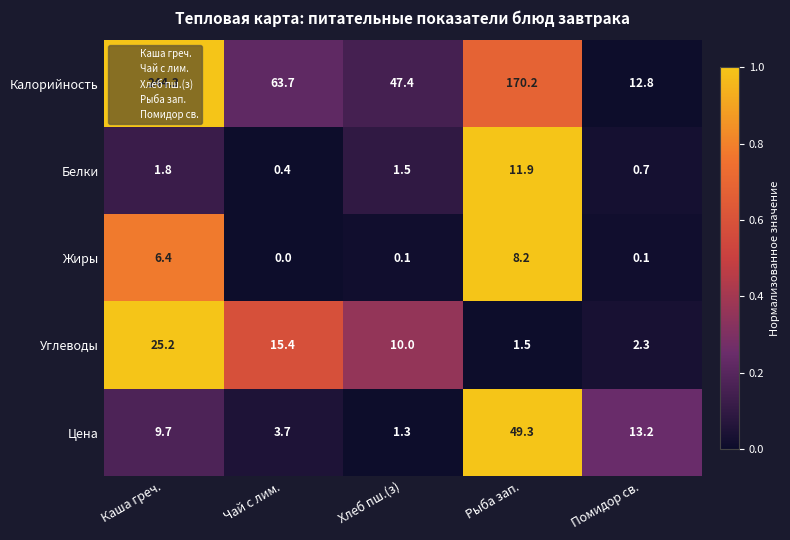

Which series has the largest total across all categories?

Калорийность